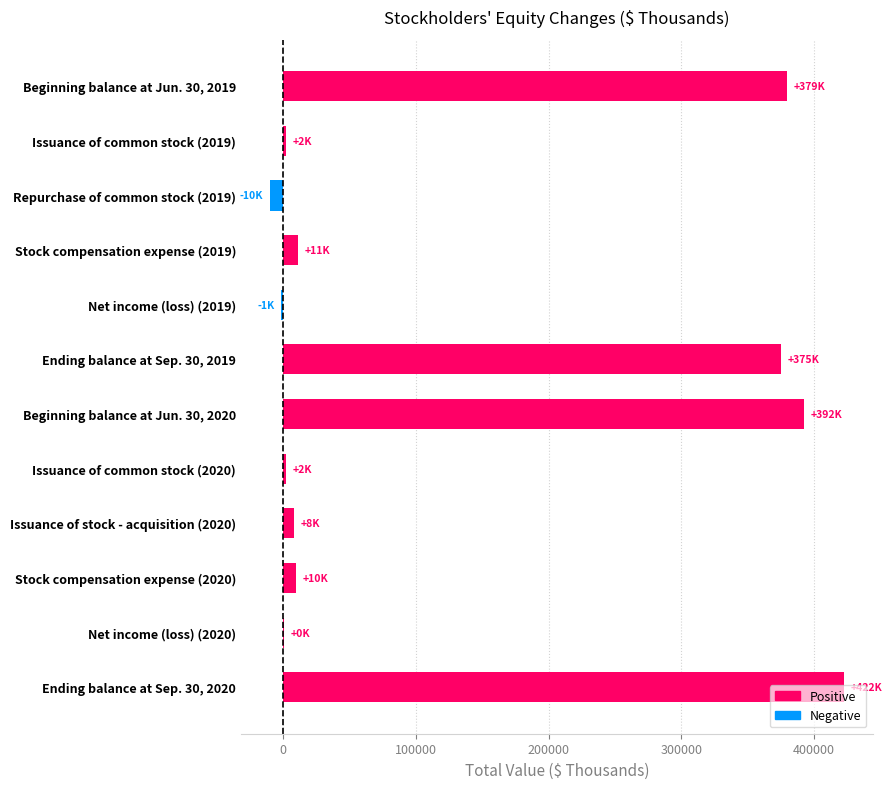

Which label corresponds to the largest value in the chart?

Ending balance at Sep. 30, 2020